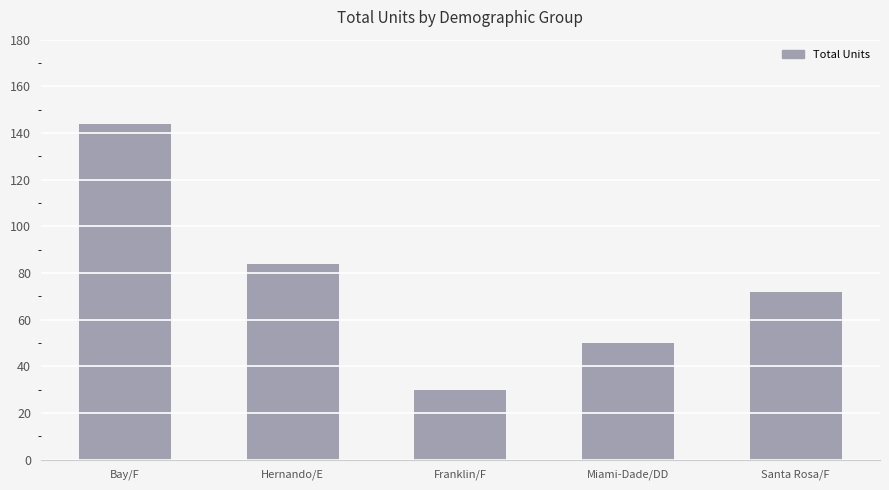

How many values are below 72?

2